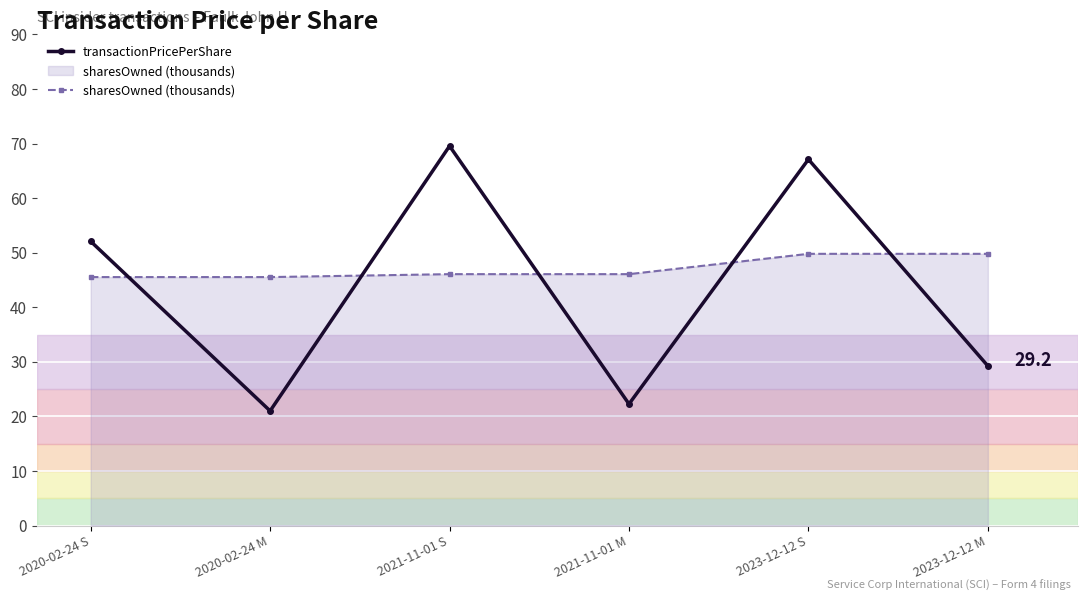

Where is the first local maximum for transactionPricePerShare?

2021-11-01 S